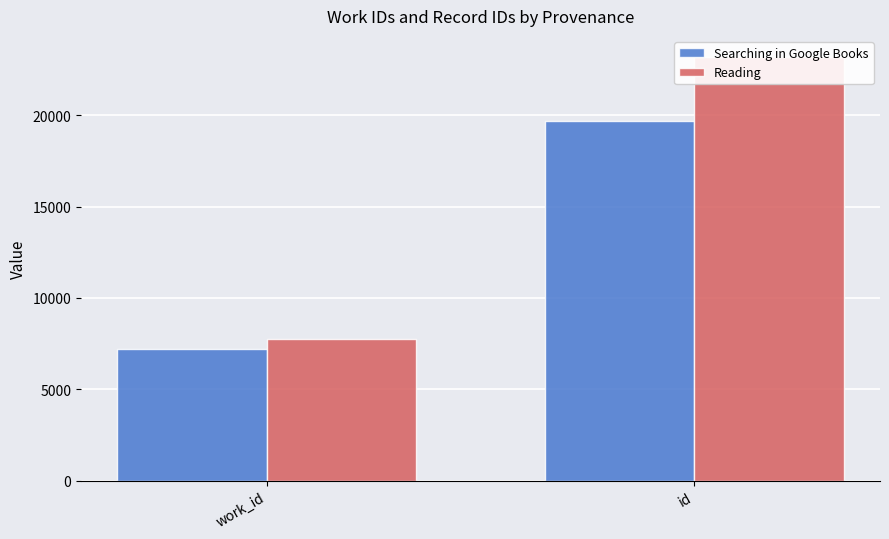

How many data points does each series have?

2